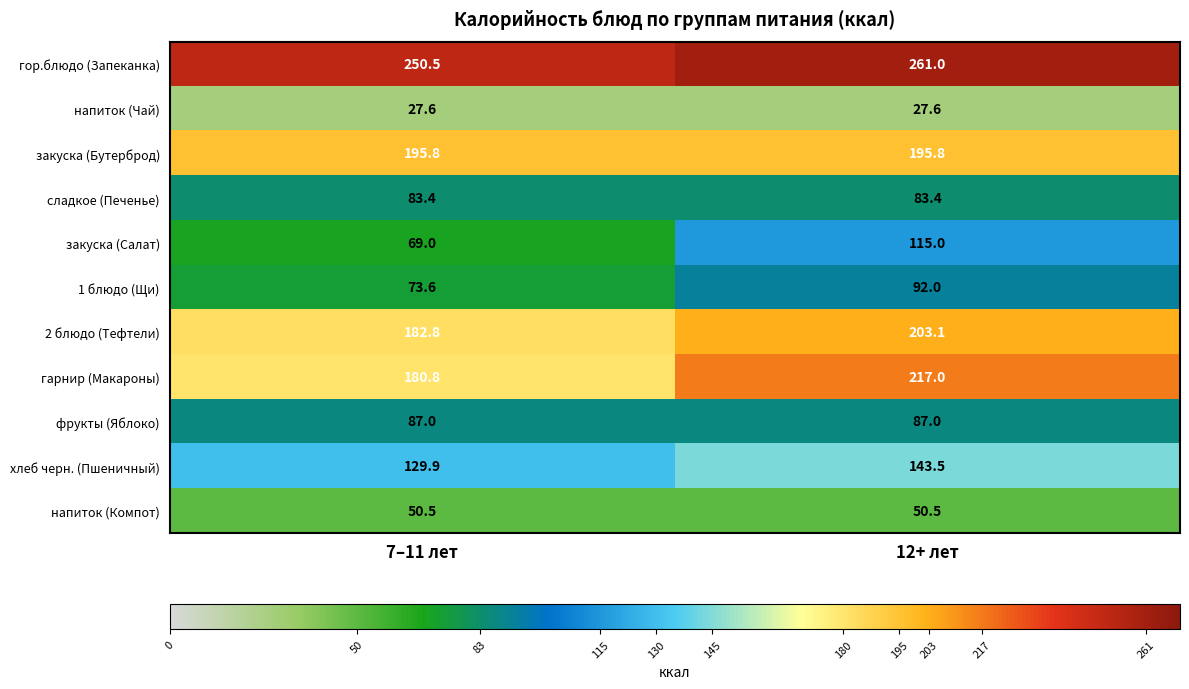

What is the maximum value shown in the chart?

261.0